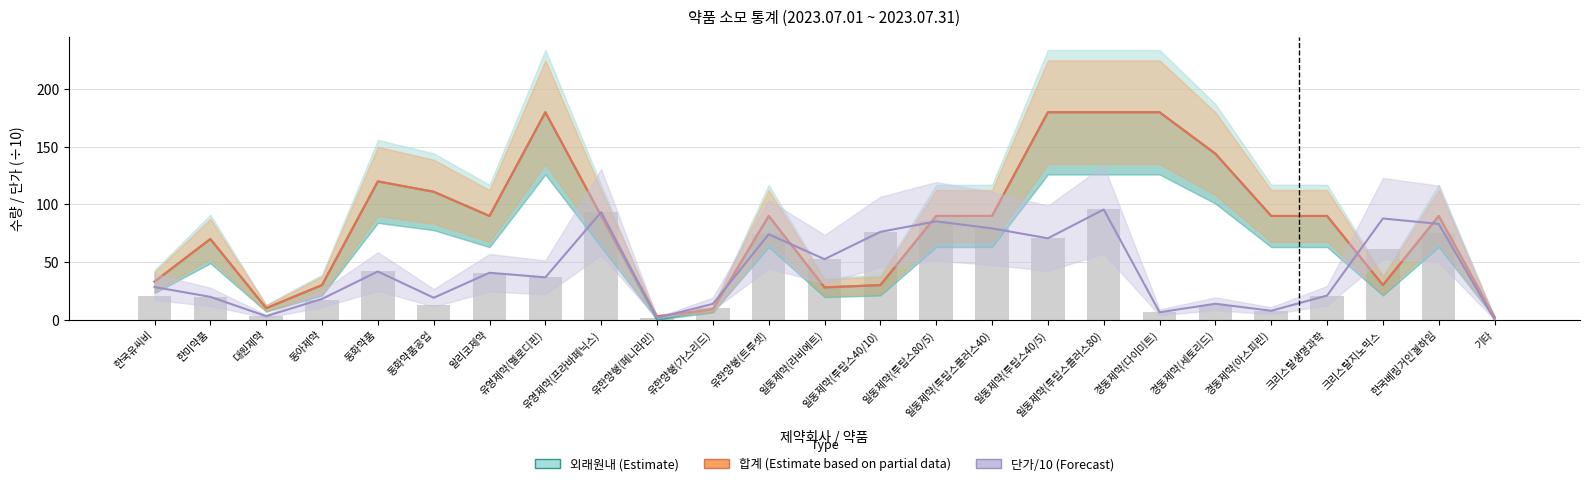

Which has a higher value, 일동제약(라비에트) or 유한양행(페니라민)?

일동제약(라비에트)